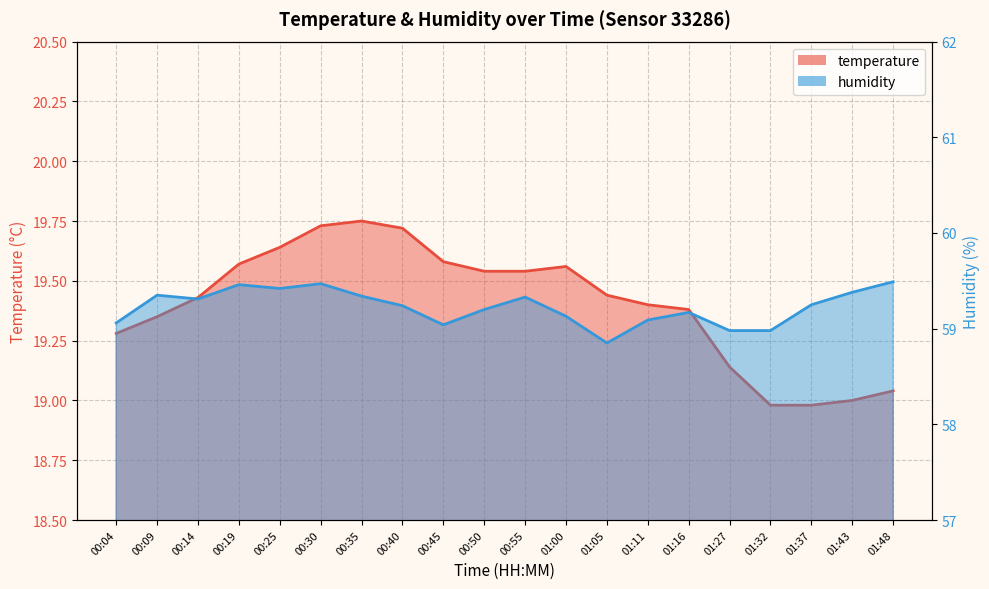

Where is the first local minimum for humidity?

00:14